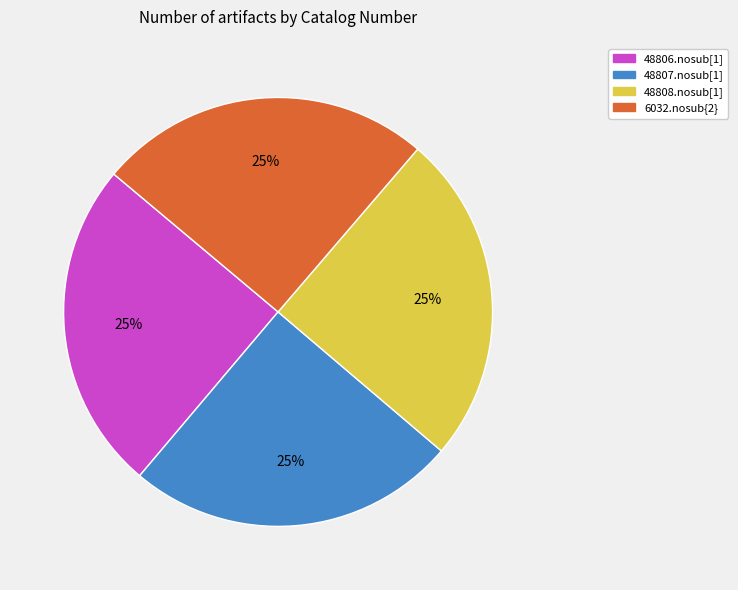

True or false: 48807.nosub[1] accounts for 13% of the total.

False